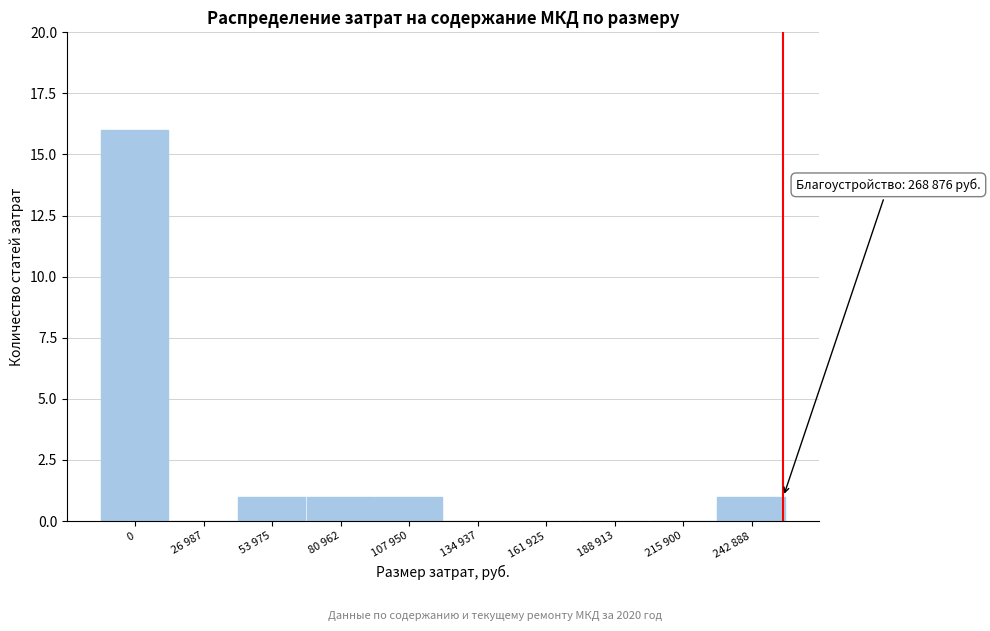

Reading left to right, what are all the values shown in this chart?

0=16	26 987=0	53 975=1	80 962=1	107 950=1	134 937=0	161 925=0	188 913=0	215 900=0	242 888=1